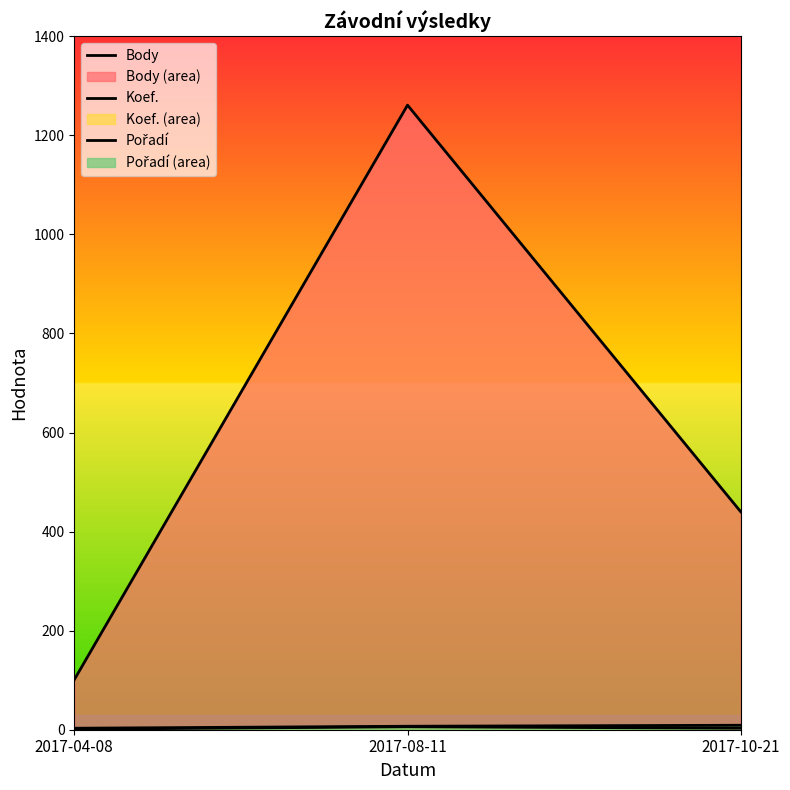

True or false: Pořadí has a value of 7 at 2017-08-11.

True